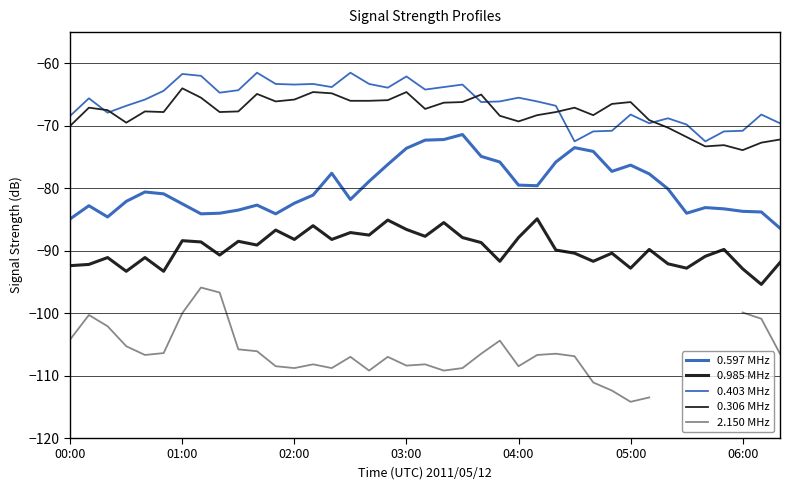

Rank the series at 29 from lowest to highest value.

2.150 MHz, 0.985 MHz, 0.597 MHz, 0.403 MHz, 0.306 MHz